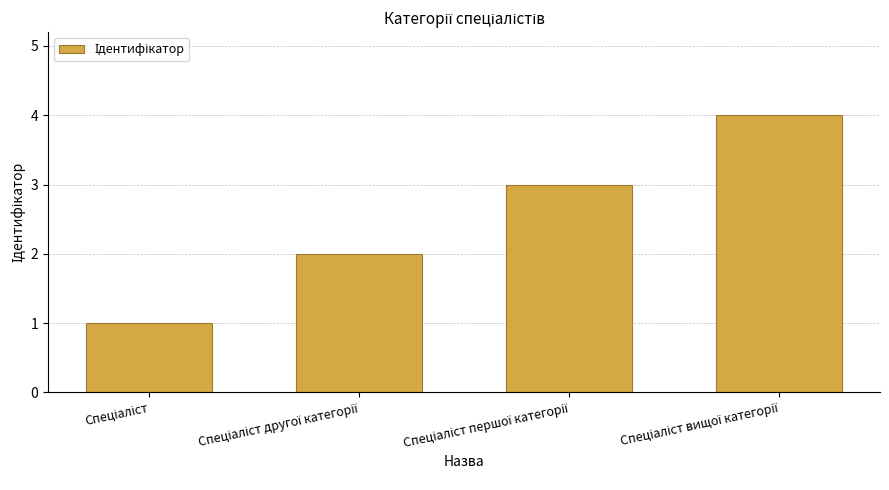

Are the bars horizontal?

No